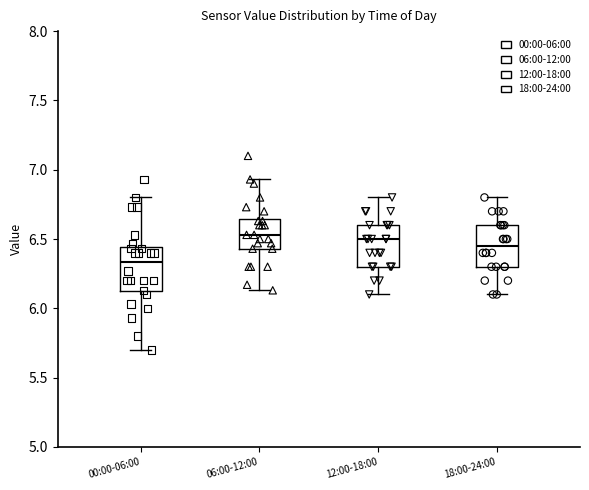

Reading left to right, transcribe this box plot: for each box, give where its median line is, the range the box spans, and where its two whiskers end, as read against the y-axis. The values are not printed on the chart, so give them approximately, as read against the axis.

00:00-06:00: median 6.35, box 6.10 to 6.45, whiskers 5.70 to 6.80
06:00-12:00: median 6.55, box 6.45 to 6.65, whiskers 6.15 to 6.95
12:00-18:00: median 6.50, box 6.30 to 6.60, whiskers 6.10 to 6.80
18:00-24:00: median 6.45, box 6.30 to 6.60, whiskers 6.10 to 6.80